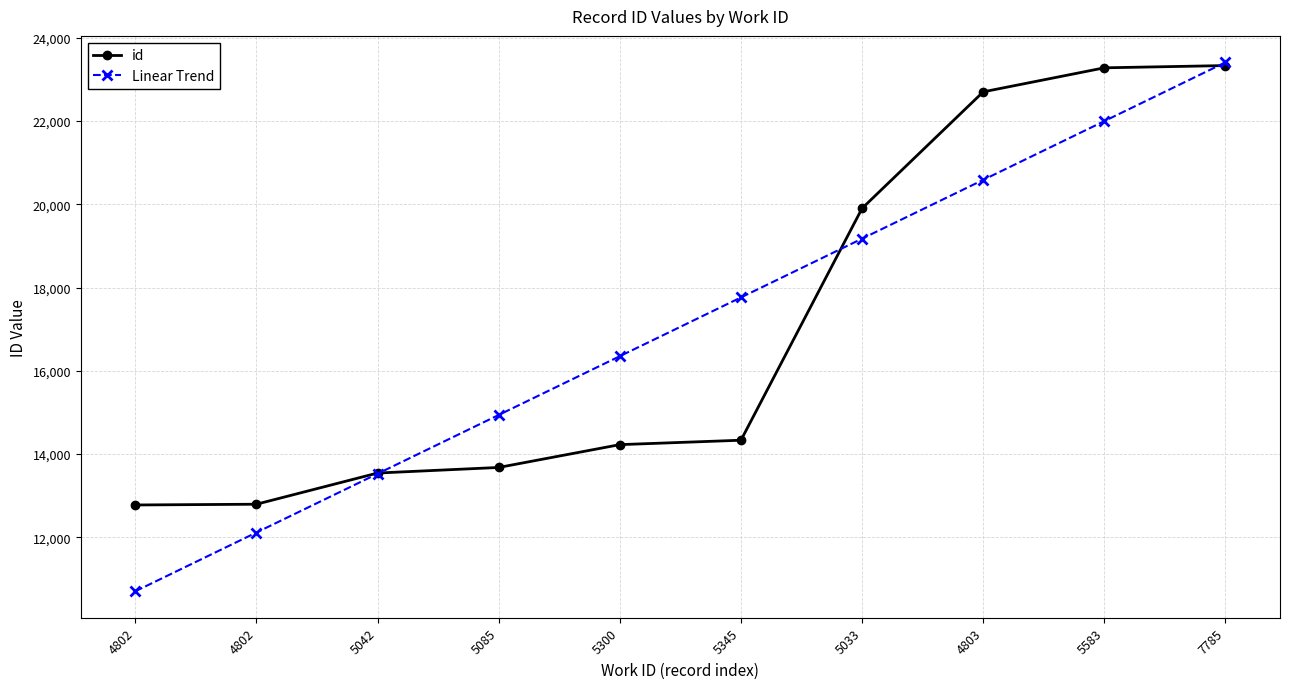

What are all the series names shown in the legend?

id, Linear Trend